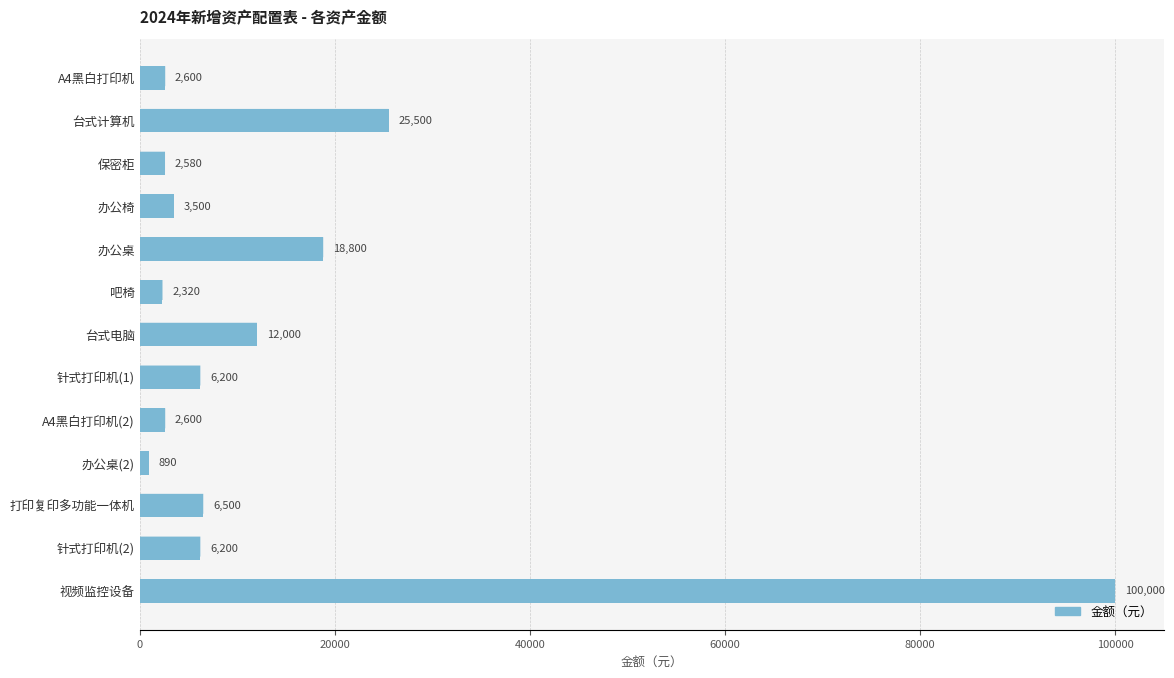

What is the sum of the values at 台式电脑 and A4黑白打印机(2)?

14600